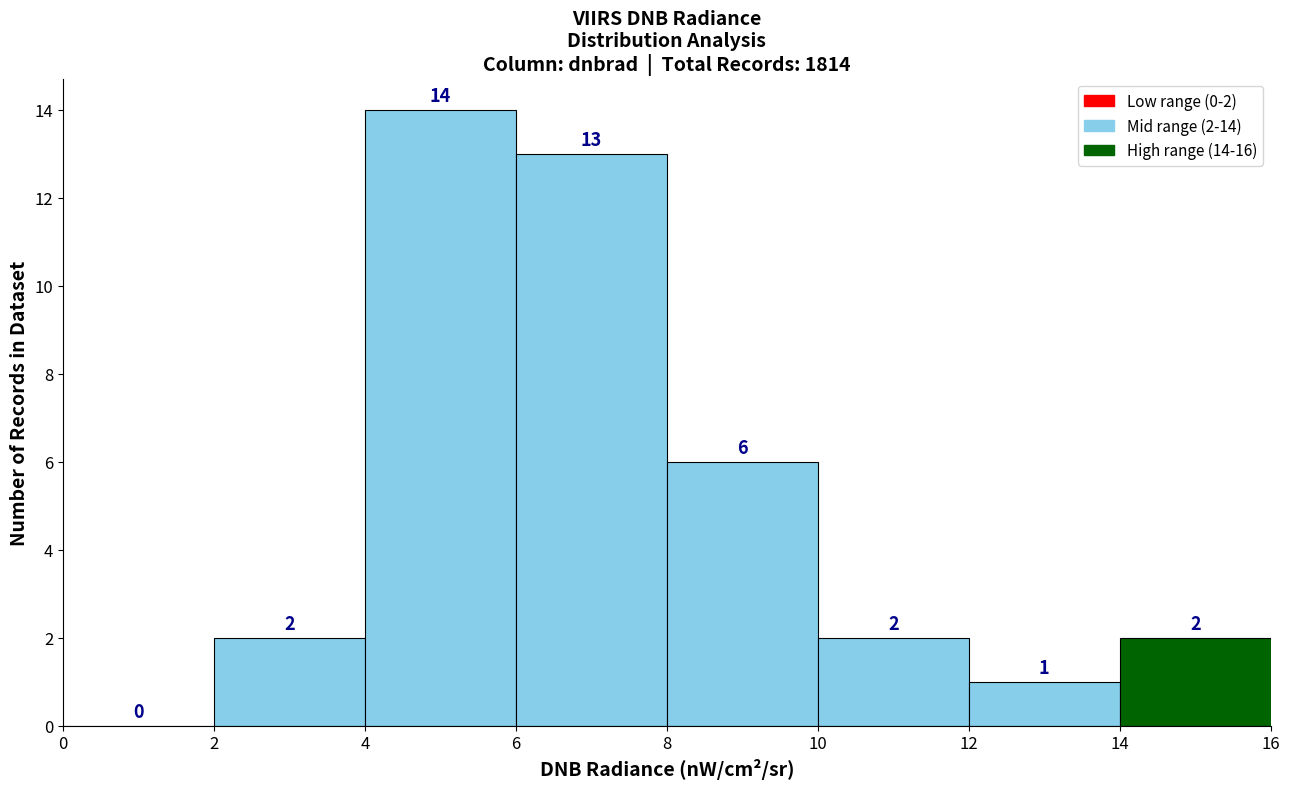

Which range on the x-axis has the tallest bar?

4 to 6